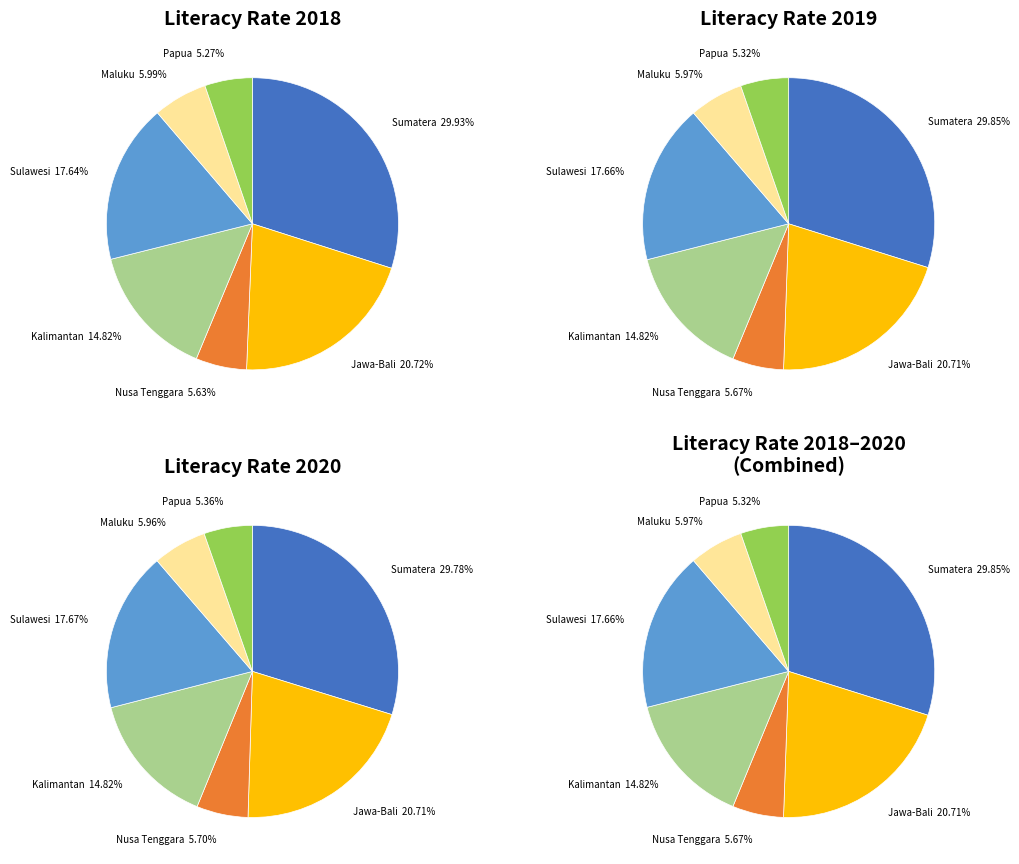

Does 16 account for over 50% of the chart?

No